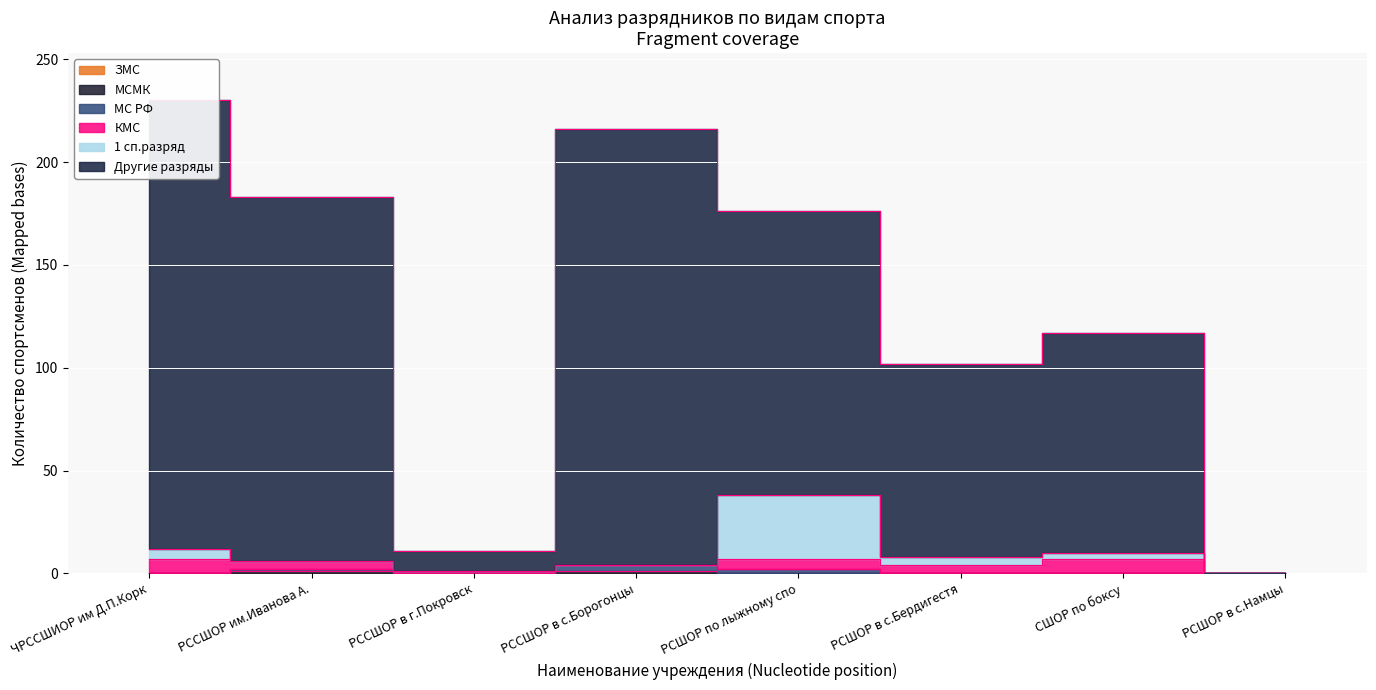

What is the difference between the second highest and second lowest values in the МСМК series?

1